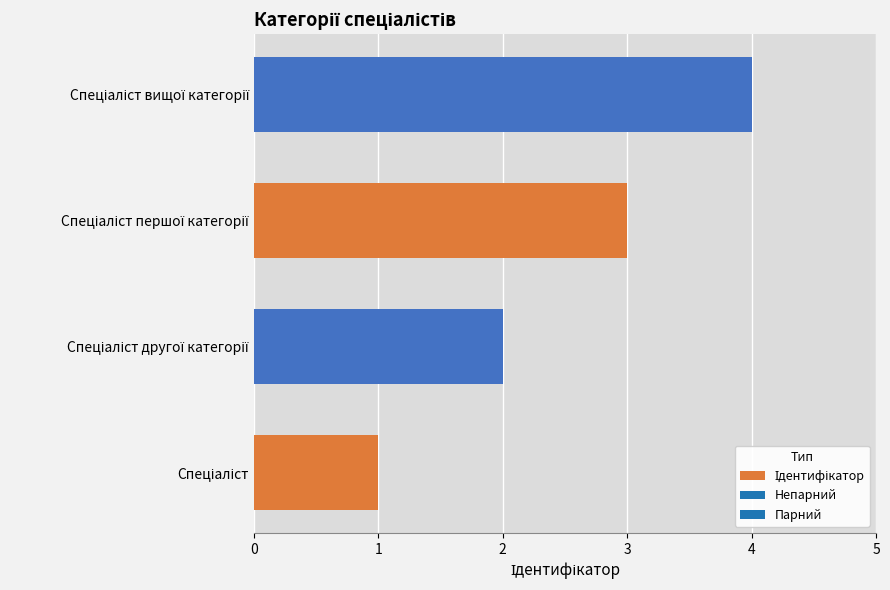

What is the sum of all values?

10